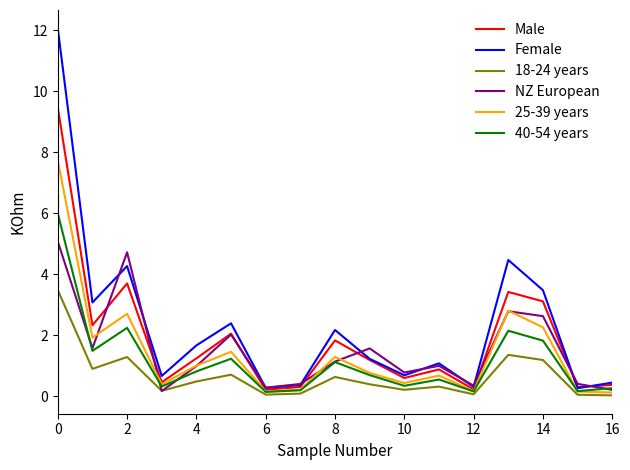

What is the maximum value for Female?

12.1